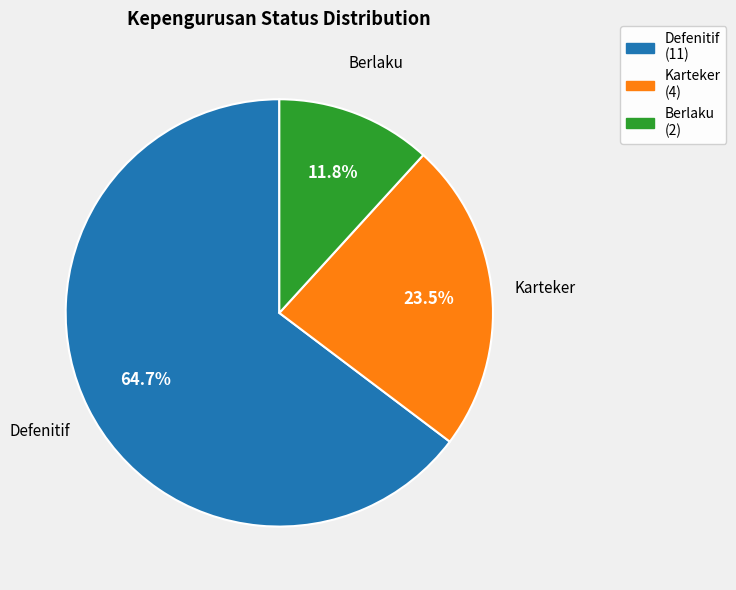

Which has a higher value, Karteker or Defenitif?

Defenitif